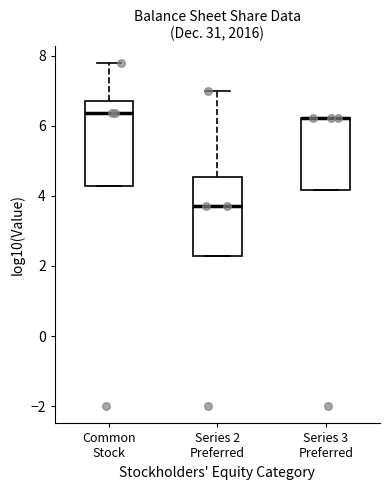

Reading left to right, transcribe this box plot: for each box, give where its median line is, the range the box spans, and where its two whiskers end, as read against the y-axis. The values are not printed on the chart, so give them approximately, as read against the axis.

Common Stock: median 6.4, box 4.2 to 6.8, whiskers 4.2 to 7.8
Series 2 Preferred: median 3.6, box 2.2 to 4.6, whiskers 2.2 to 7.0
Series 3 Preferred: median 6.2 (drawn on the box's upper edge), box 4.2 to 6.2, whiskers 4.2 to 6.2